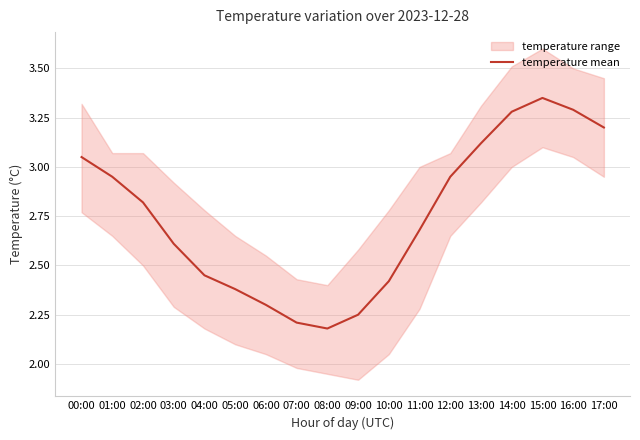

Reading left to right, list all the values displayed in this chart.

00:00=3.0	01:00=3.0	02:00=2.8	03:00=2.6	04:00=2.5	05:00=2.4	06:00=2.3	07:00=2.2	08:00=2.2	09:00=2.2	10:00=2.4	11:00=2.7	12:00=3.0	13:00=3.1	14:00=3.3	15:00=3.4	16:00=3.3	17:00=3.2